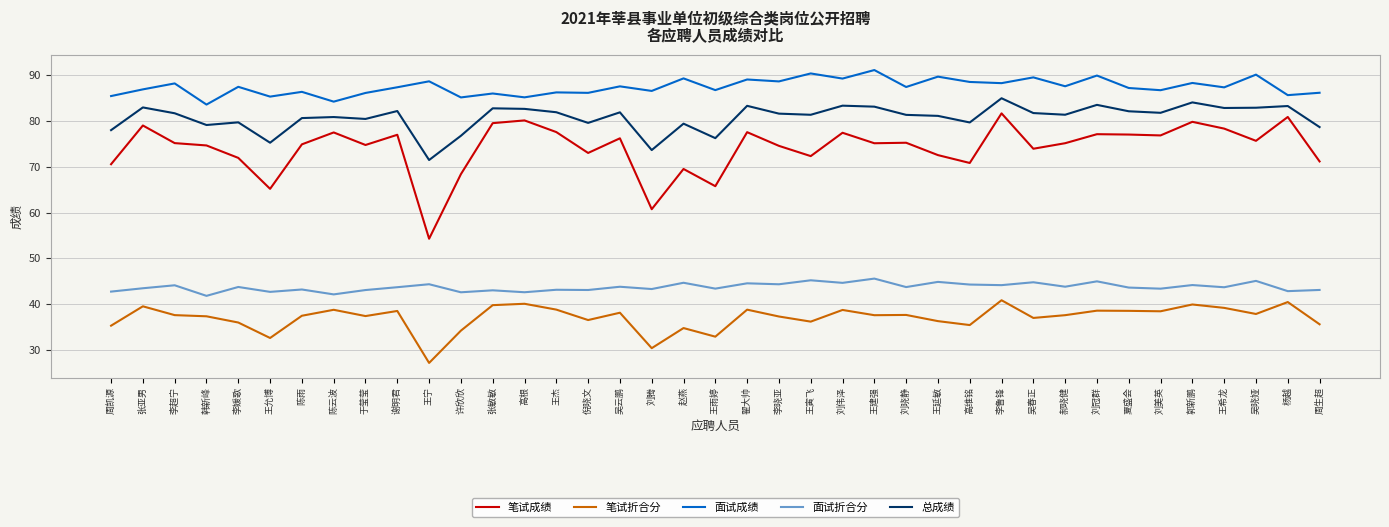

What are all the series names shown in the legend?

笔试成绩, 笔试折合分, 面试成绩, 面试折合分, 总成绩